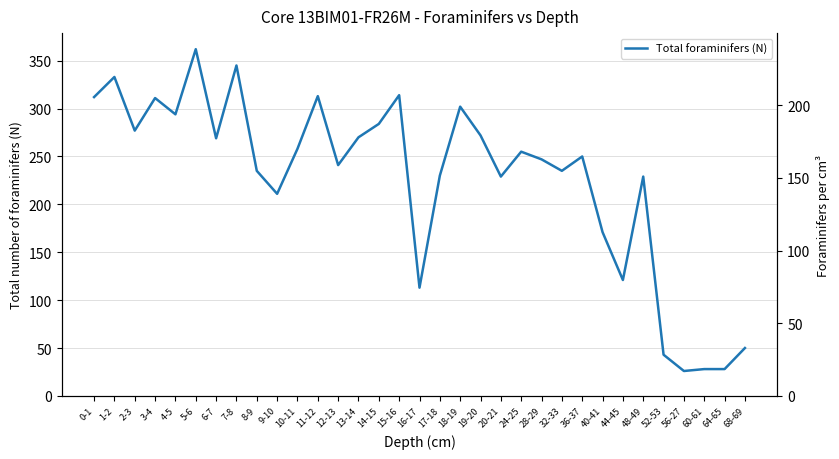

Which series has the widest spread of values?

Total foraminifers (N)